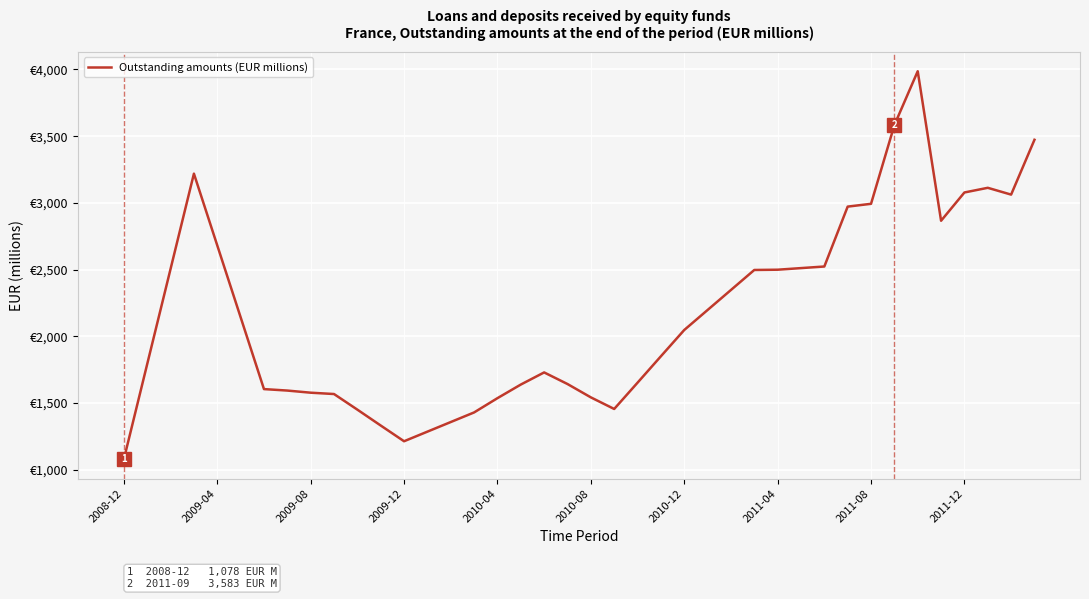

Is this an area chart (filled region under the line)?

No